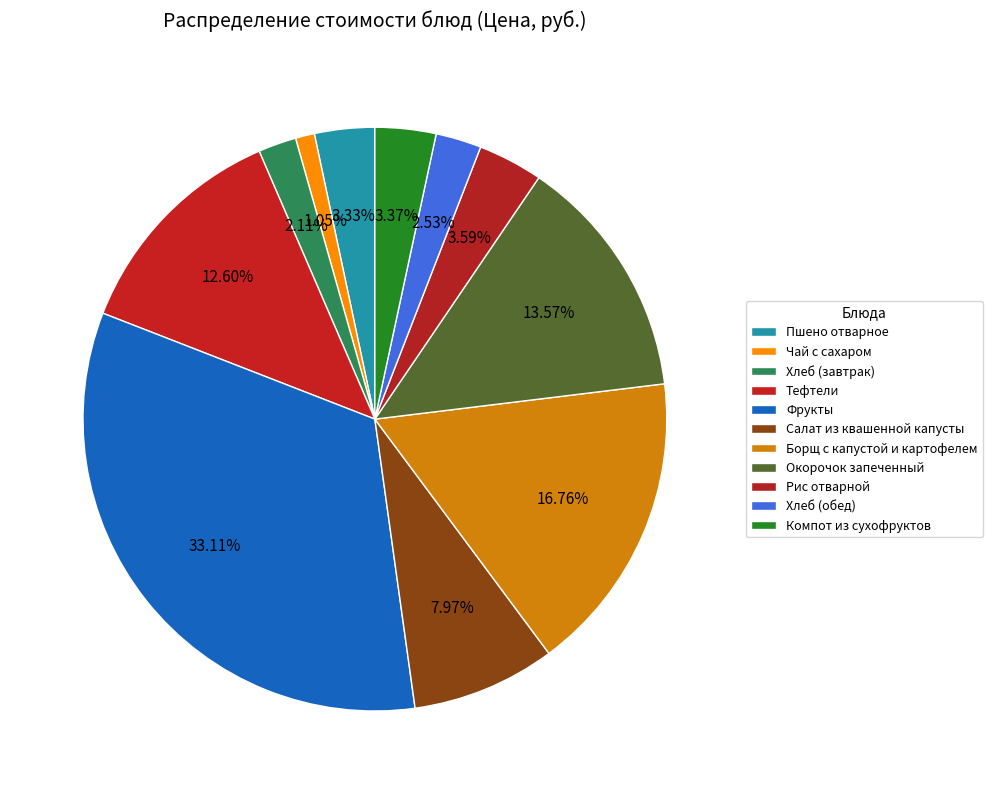

Is it true that Борщ с капустой и картофелем is 5% of the pie?

False